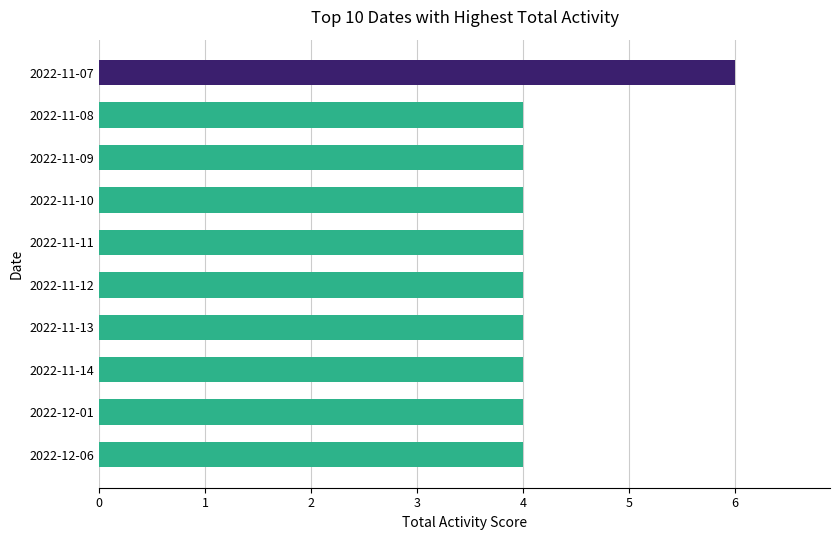

Reading bottom to top, what are all the values shown in this chart?

2022-12-06=4	2022-12-01=4	2022-11-14=4	2022-11-13=4	2022-11-12=4	2022-11-11=4	2022-11-10=4	2022-11-09=4	2022-11-08=4	2022-11-07=6